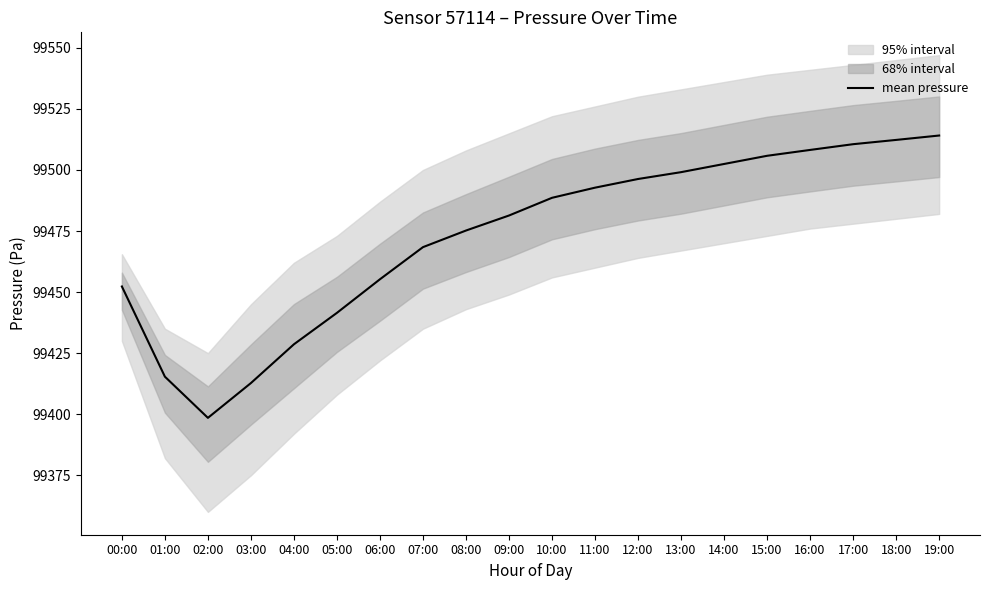

How many points are lower than both their immediate neighbors (excluding endpoints)?

1